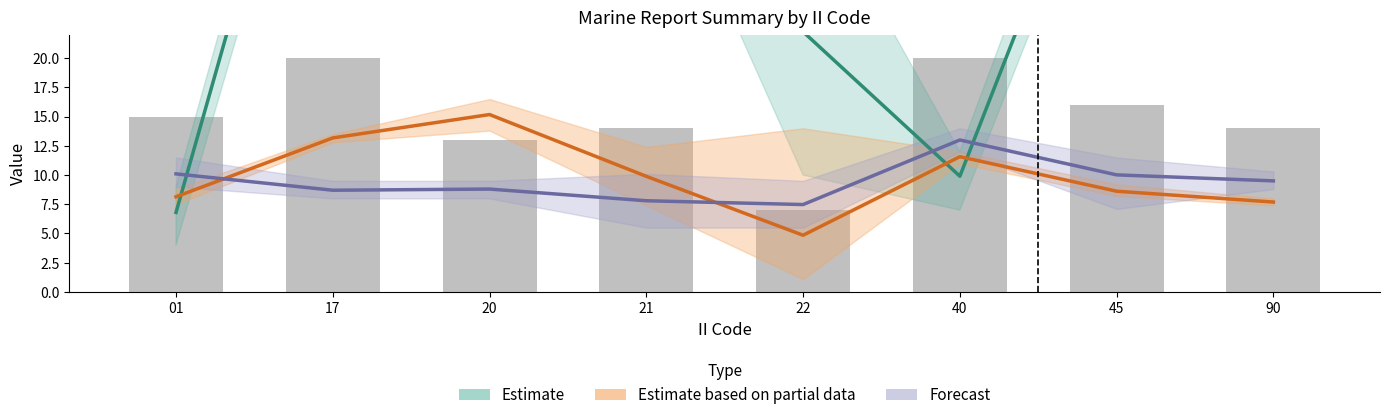

How many data points does each series have?

8